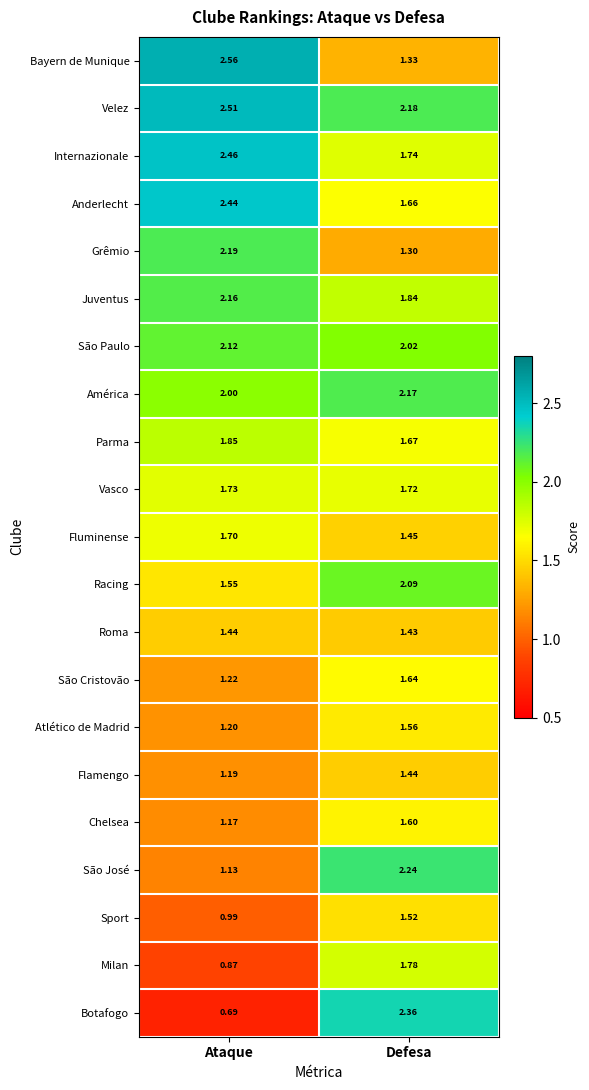

Where is Grêmio nearest to the value 1?

Defesa